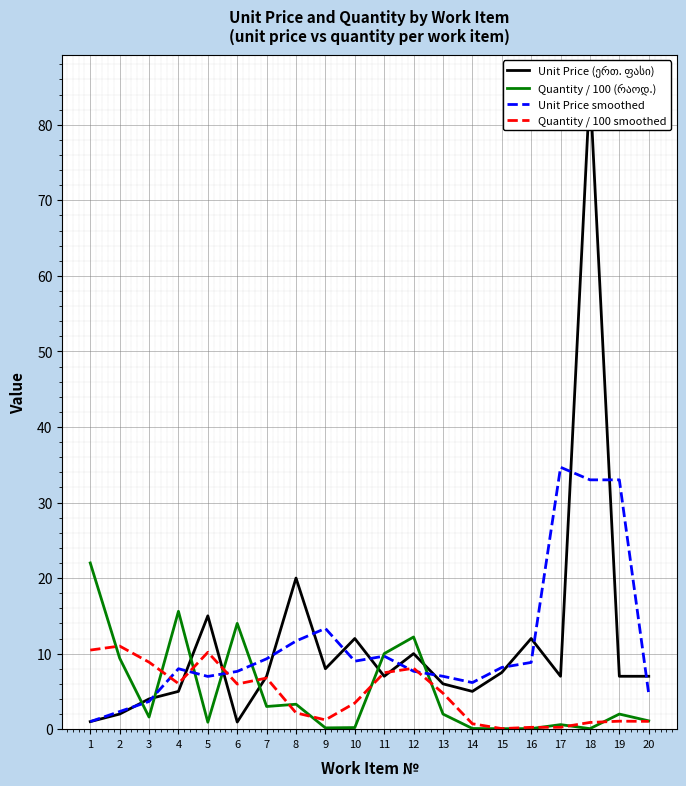

True or false: Quantity / 100 (რაოდ.) and Quantity / 100 smoothed intersect in this chart.

True